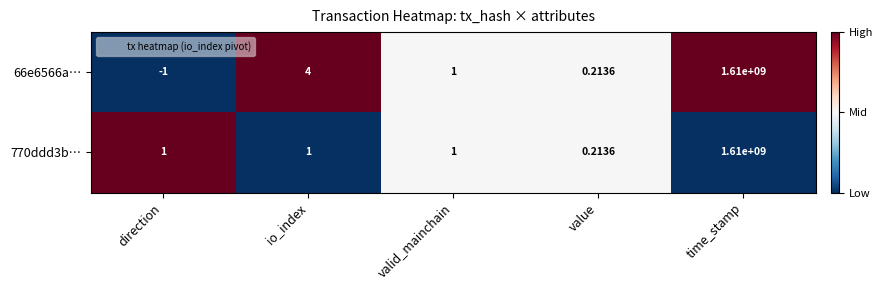

List the labels in order of 66e6566a… value, smallest first.

direction, value, valid_mainchain, io_index, time_stamp